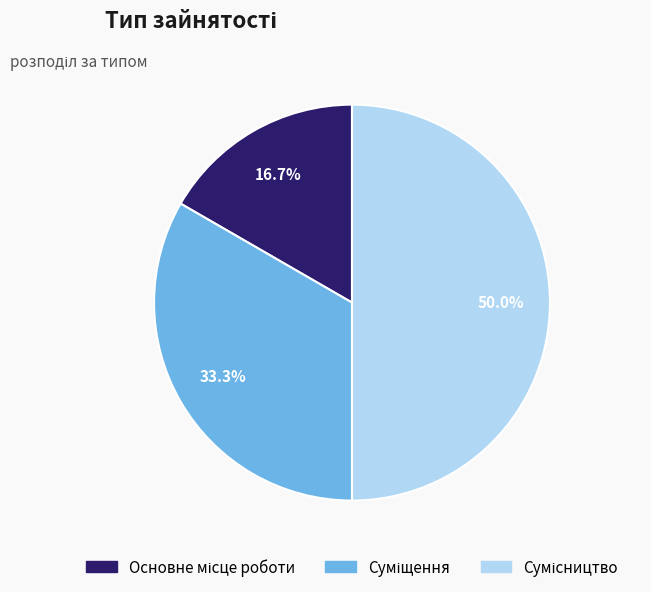

Is it true that Основне місце роботи is 10% of the pie?

False